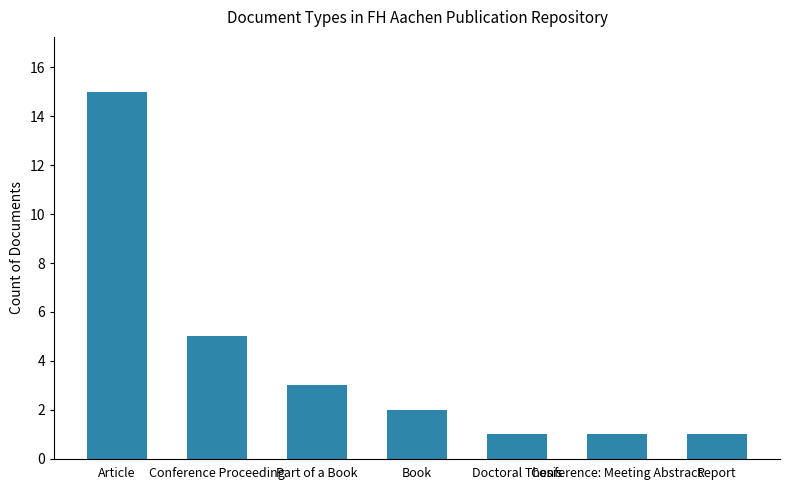

Which has a higher value, Conference: Meeting Abstract or Conference Proceeding?

Conference Proceeding